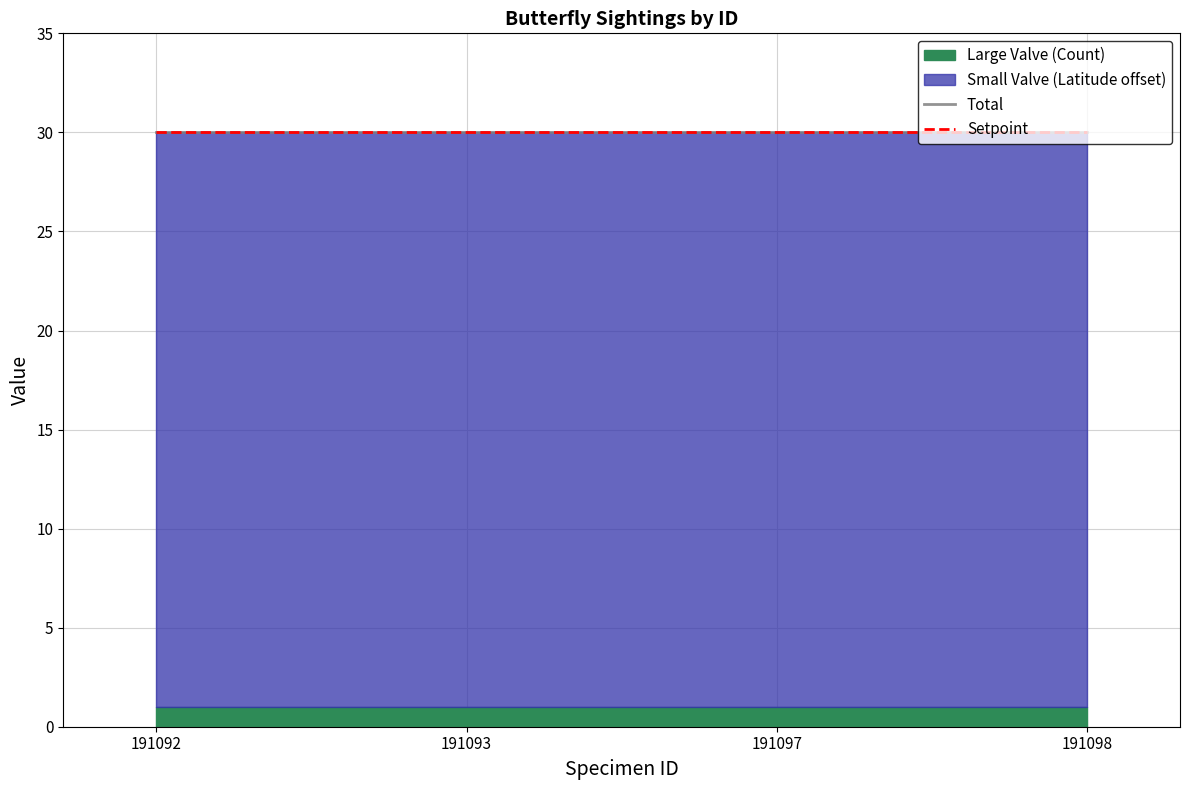

Is it true that Small Valve (Latitude) equals 29.0 at 191093?

True